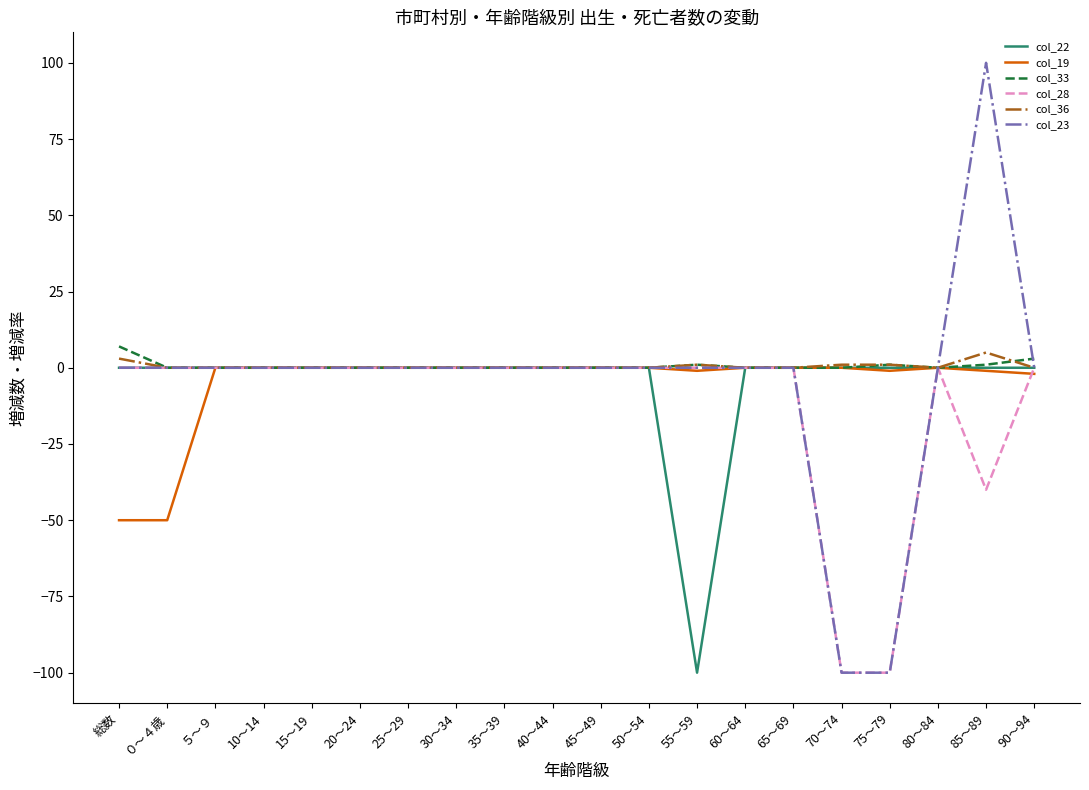

What is the smallest value displayed?

-100